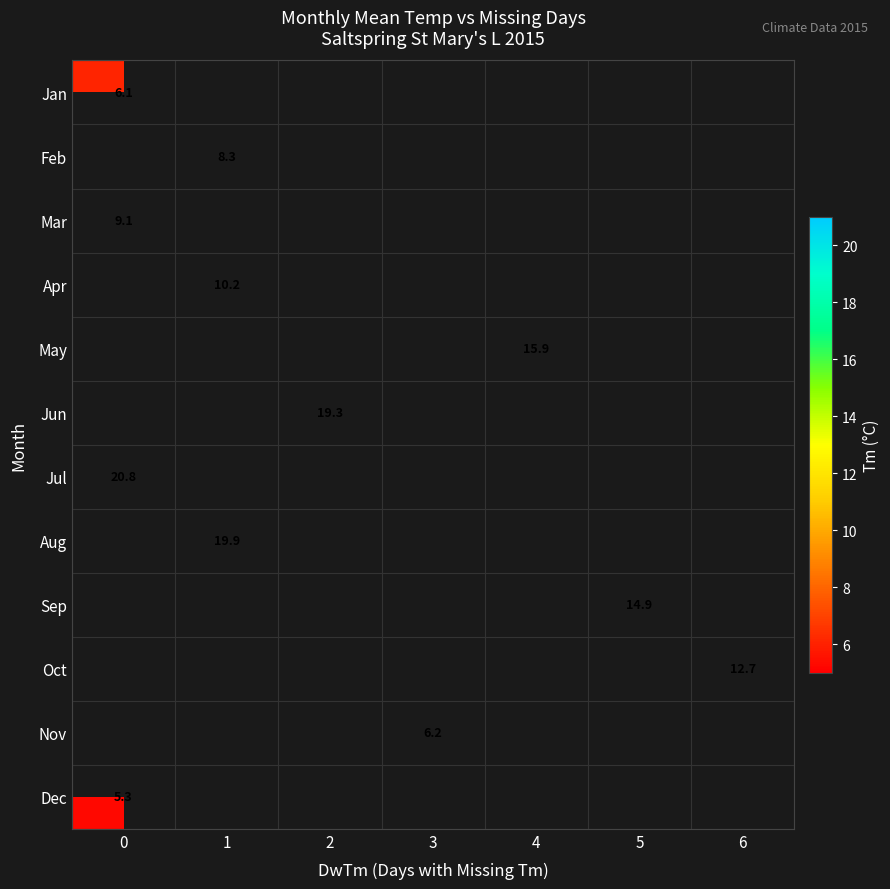

The value of Oct at 6 is 6.5. True or false?

False